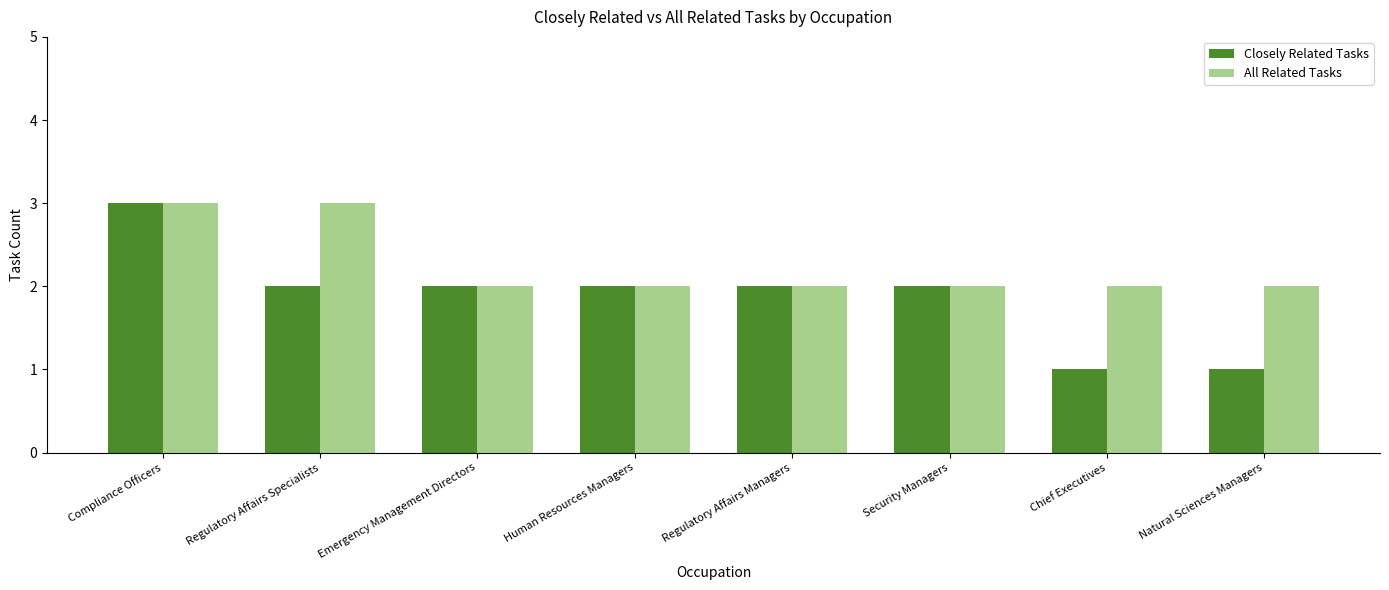

What is the lowest value of the All Related Tasks series?

2